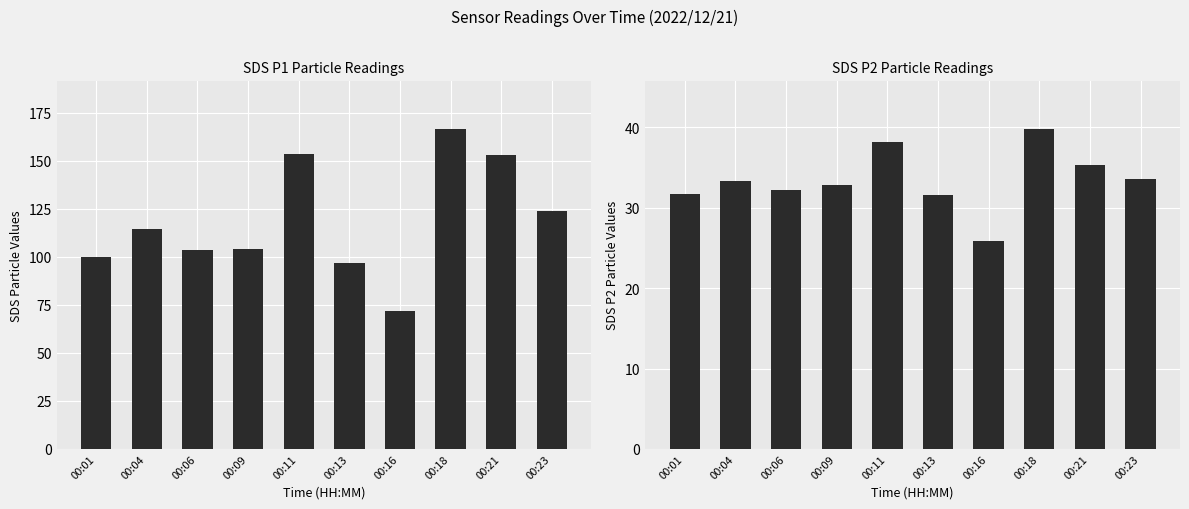

Is the value of SDS_P2 at 00:09 greater than the value of SDS_P1 at 00:16?

No